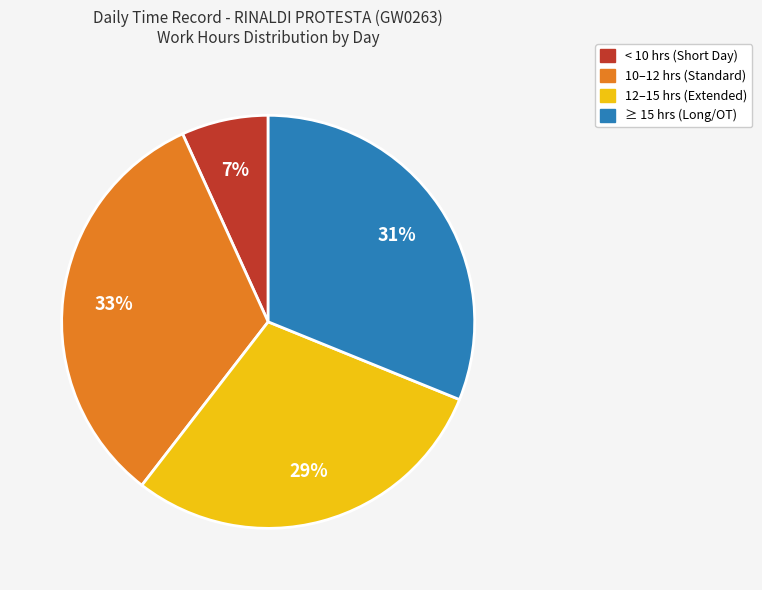

How many segments does this pie chart have?

4